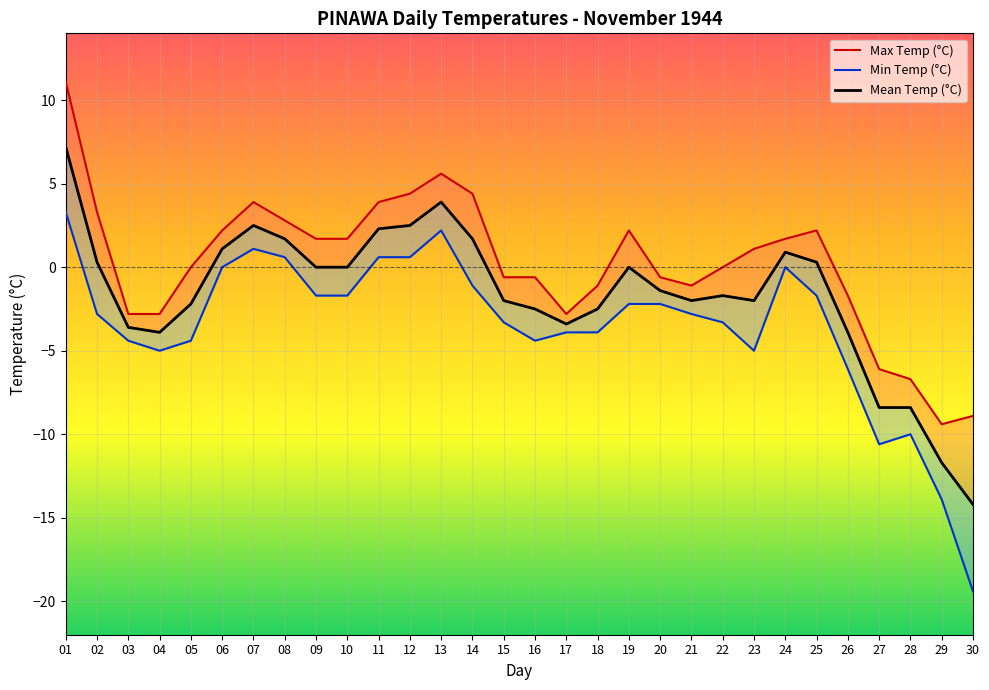

What is the difference between the Max Temp (°C) values at 11 and 29?

13.3